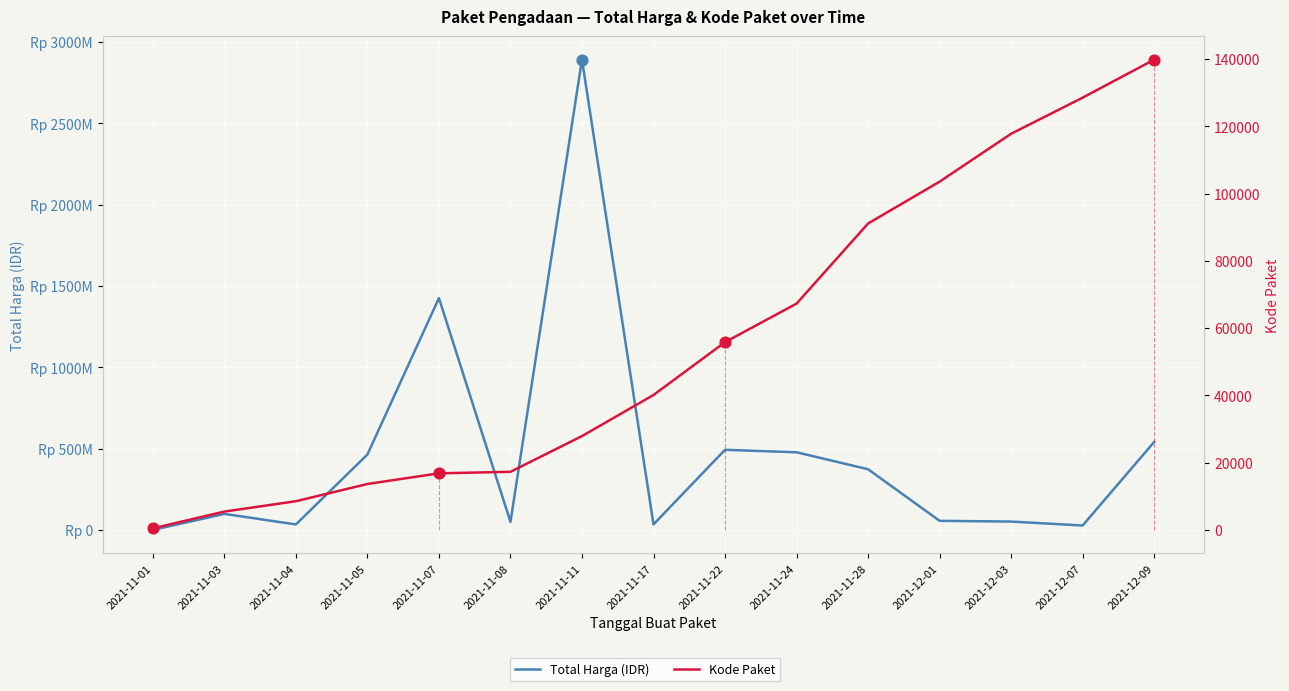

Which series reaches the maximum Y coordinate?

Total Harga (IDR)